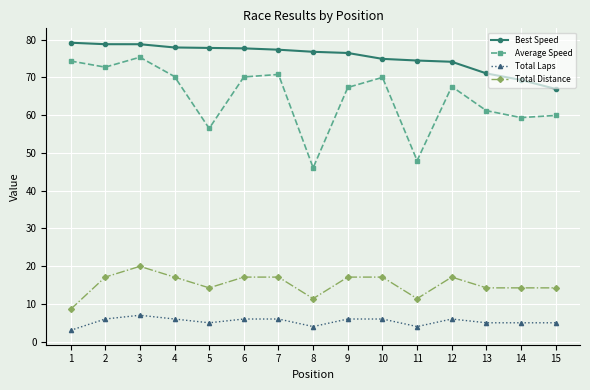

At which label is Best Speed closest to 73?

12